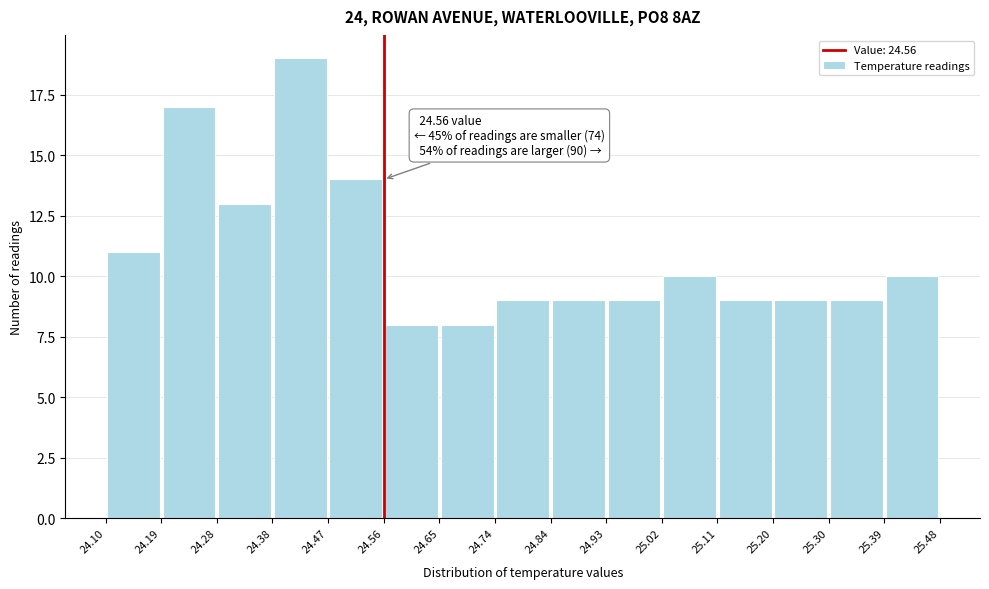

Over which range of the x-axis is the bar tallest?

24.38 to 24.47